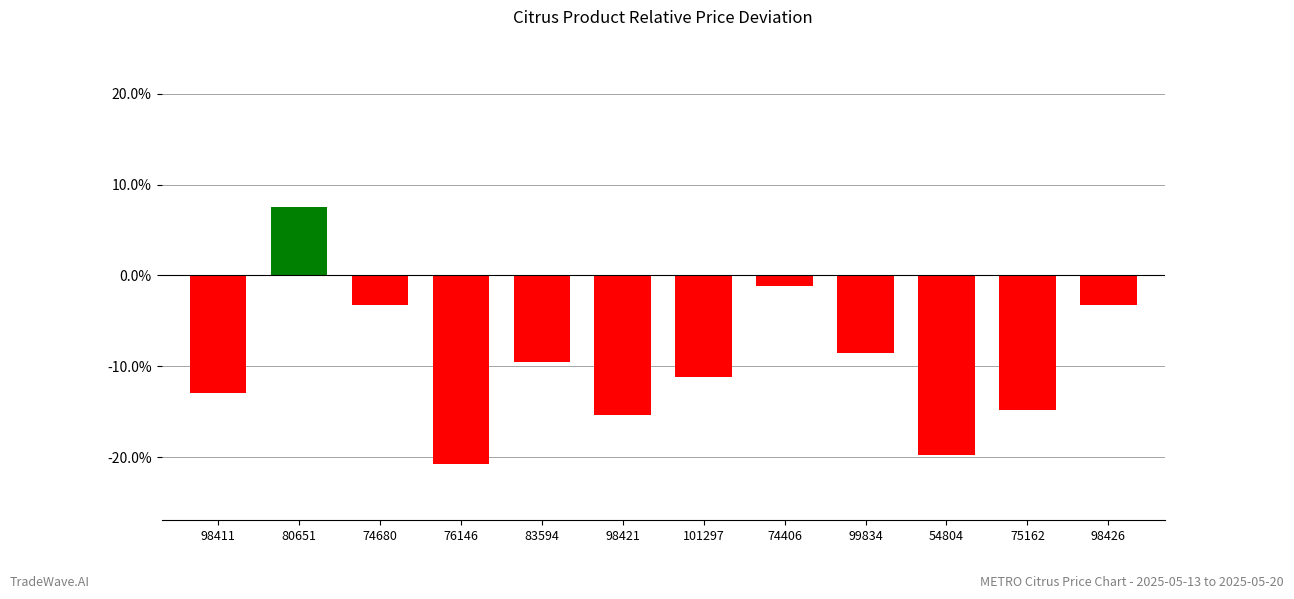

Reading left to right, extract all data points from this chart.

98411=-0.1	80651=0.1	74680=-0.0	76146=-0.2	83594=-0.1	98421=-0.2	101297=-0.1	74406=-0.0	99834=-0.1	54804=-0.2	75162=-0.1	98426=-0.0